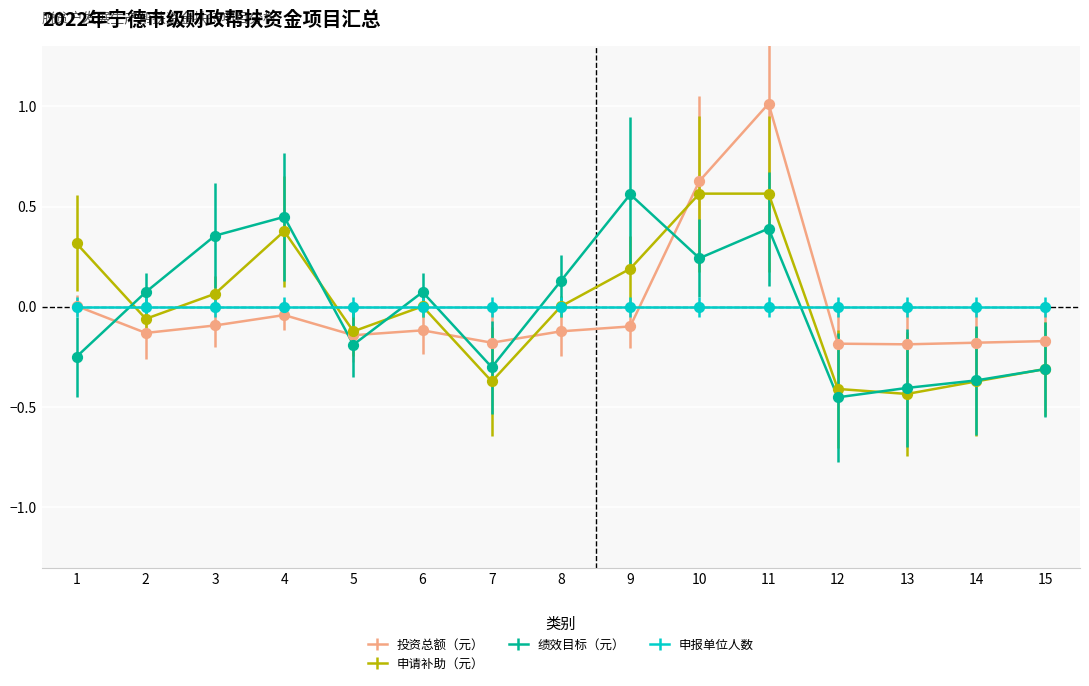

Between 4 and 7, which series saw the biggest shift?

绩效目标（元）